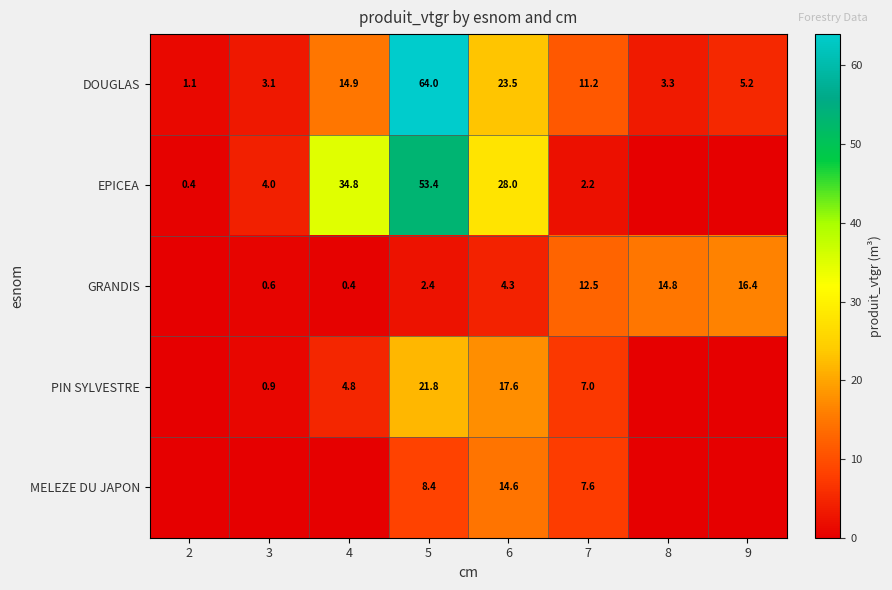

What is the difference between the maximum and minimum values in the DOUGLAS series?

62.9